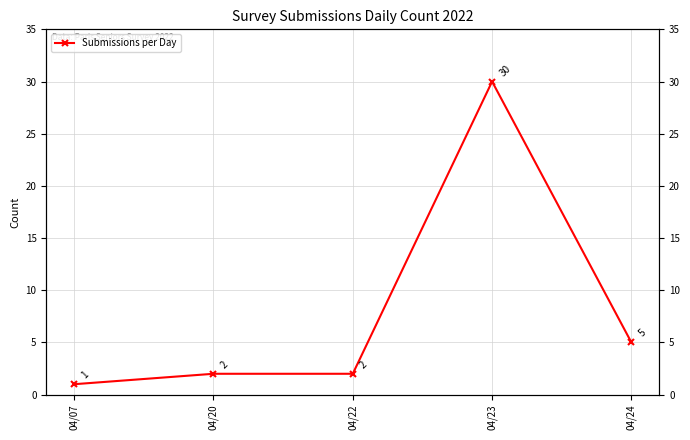

What is the ratio of the value at 04/07 to the value at 04/20?

0.5